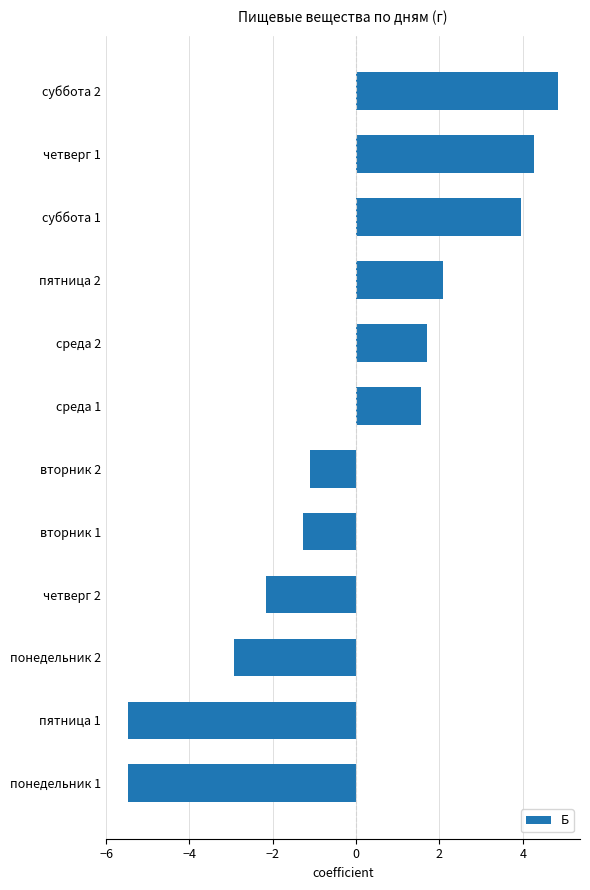

What is the minimum value shown in the chart?

-5.5